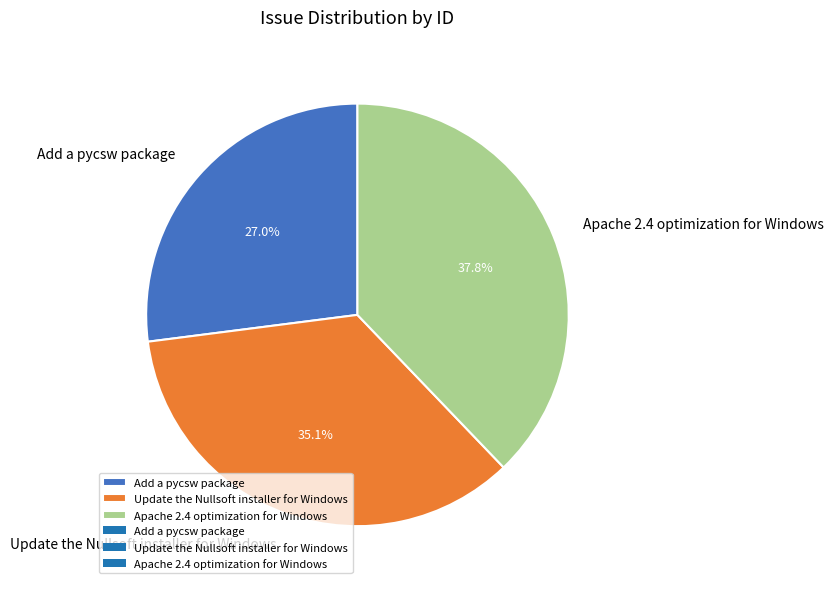

Approximately how many times larger is the value at Add a pycsw package compared to Apache 2.4 optimization for Windows?

0.7